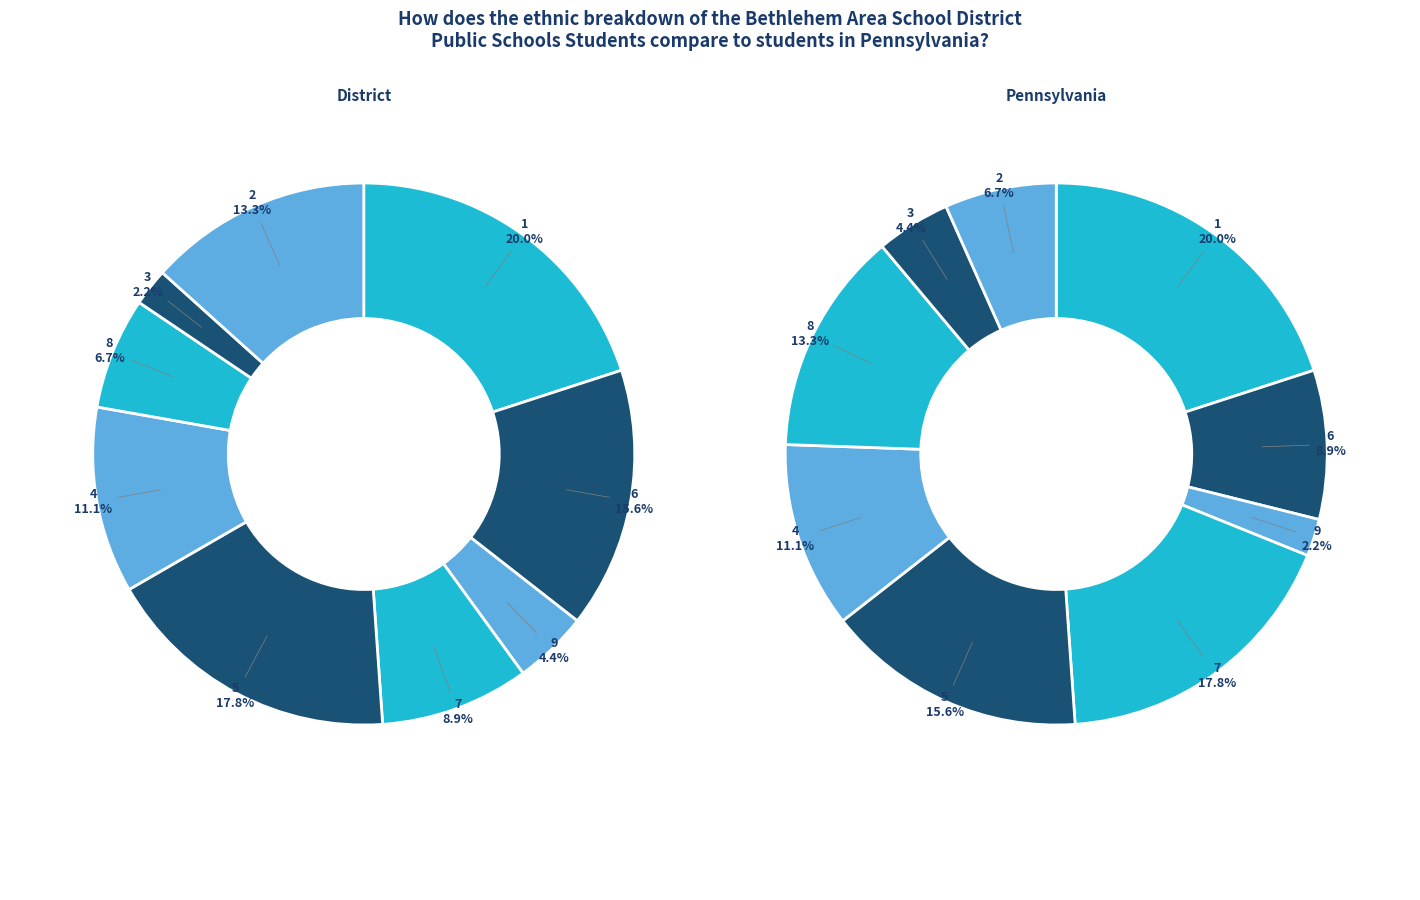

To the nearest percent, what is the difference between the 5 and 3 slice percentages?

11%